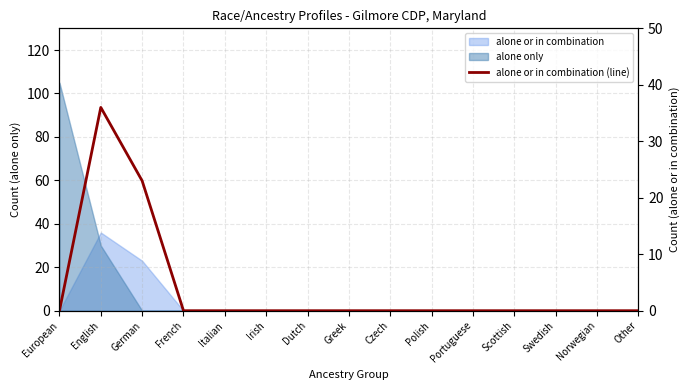

The chart shows a value of 24 at Swedish. True or false?

False